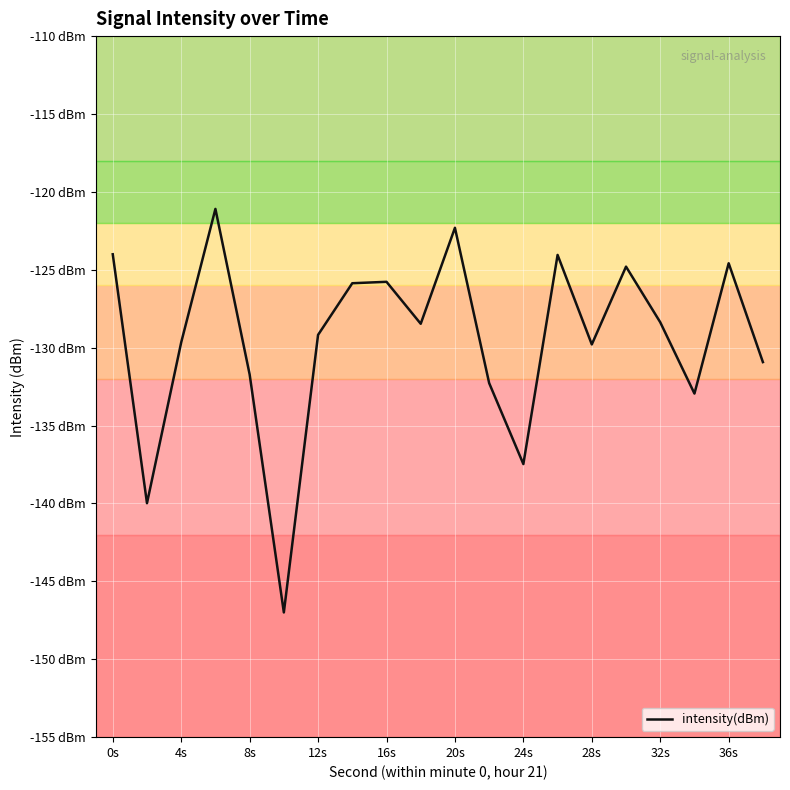

How many points are lower than both their immediate neighbors (excluding endpoints)?

6